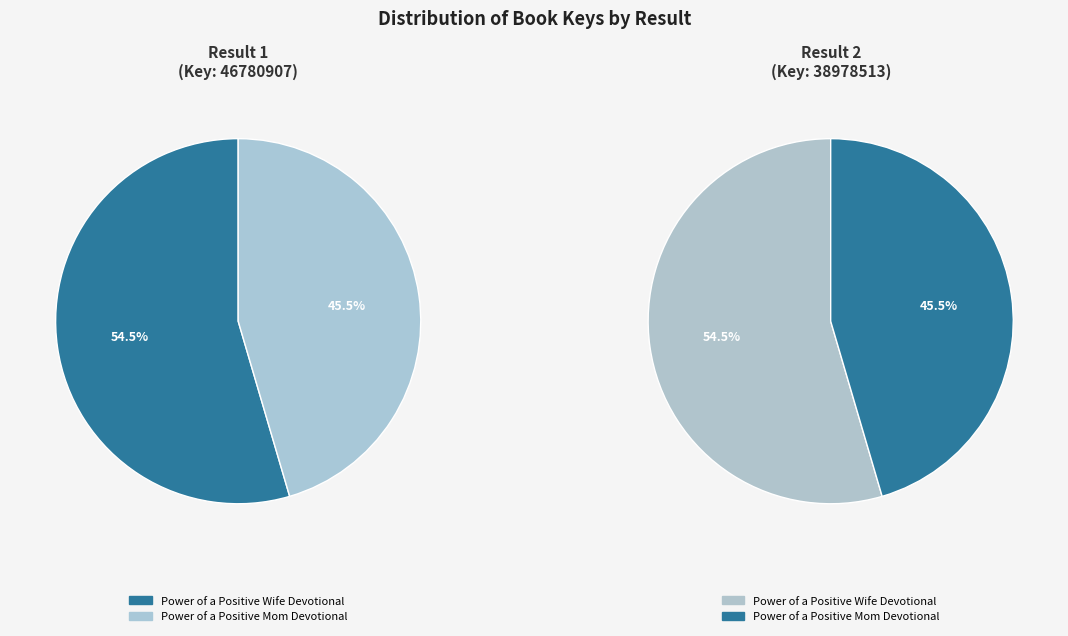

How many segments does this pie chart have?

2